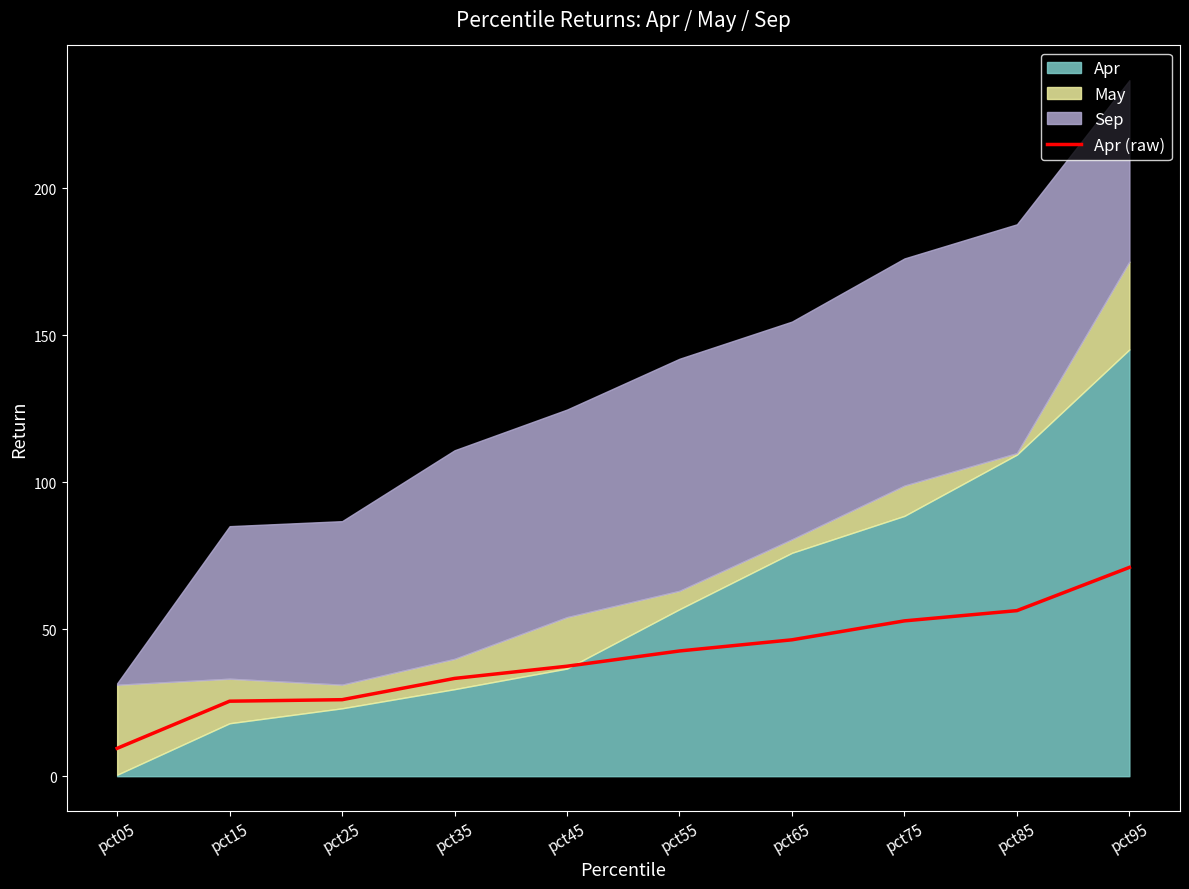

What is the change in value from pct15 to pct25?

+0.5